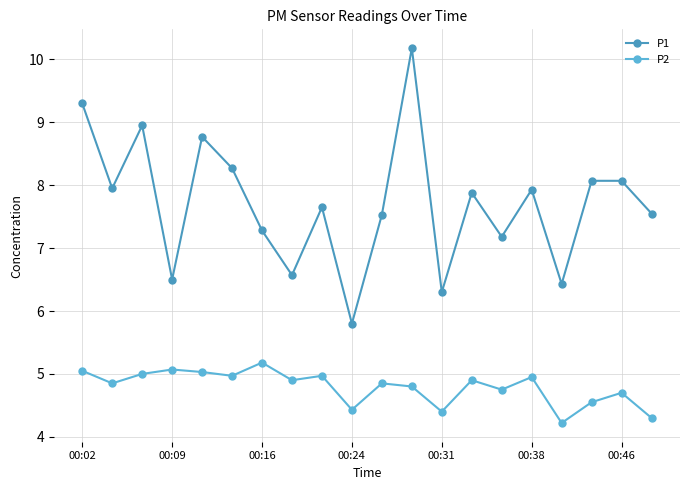

At how many categories does at least one series exceed 6?

19